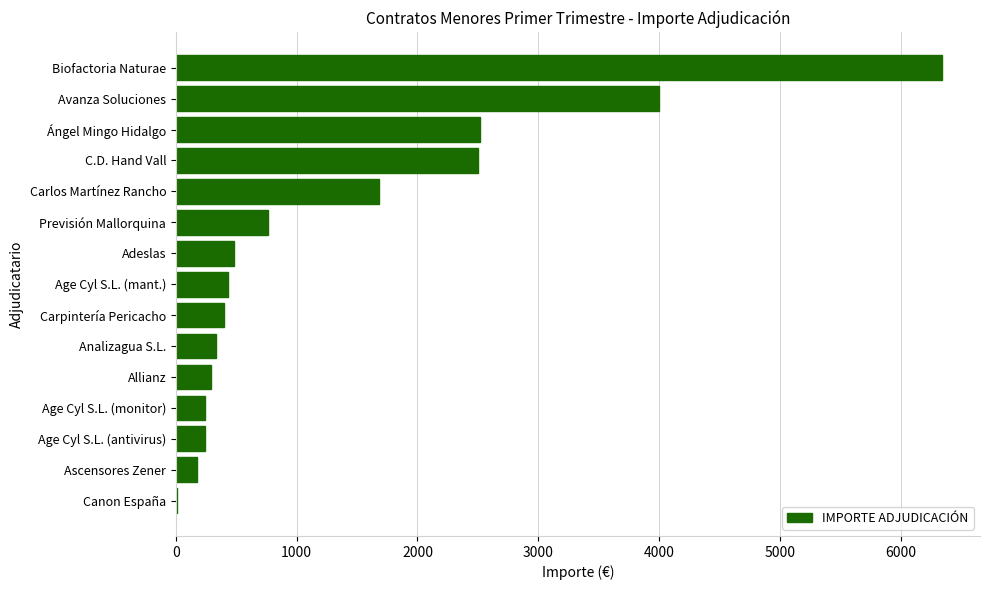

What is the maximum value shown in the chart?

6339.9